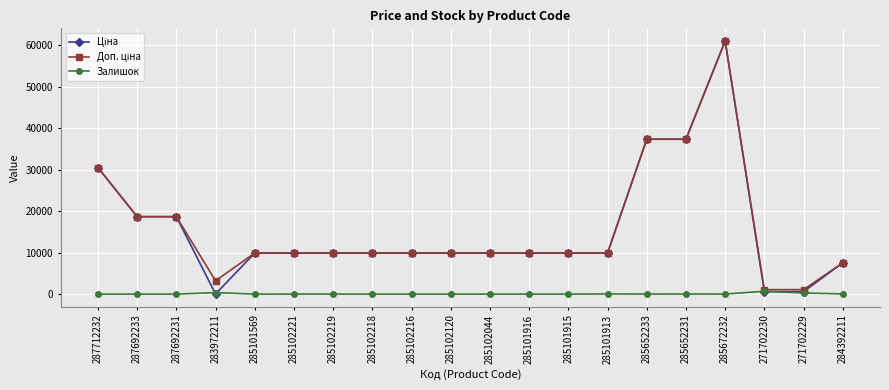

What is the label of the 8th point from the right?

285101915